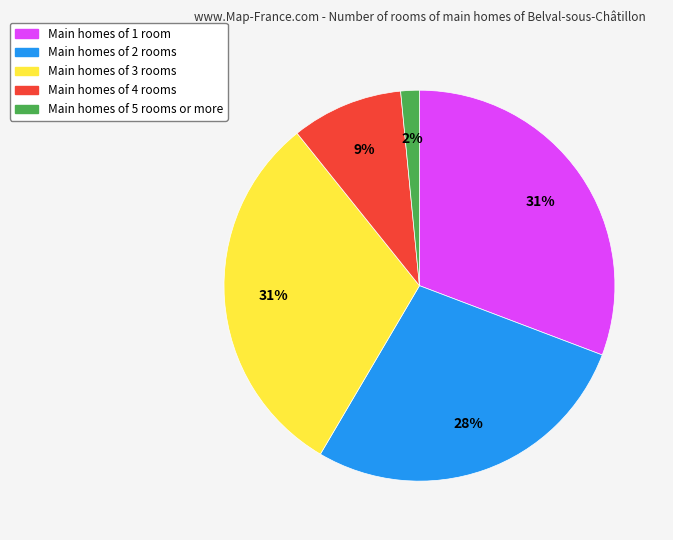

Does any single category account for the majority?

No